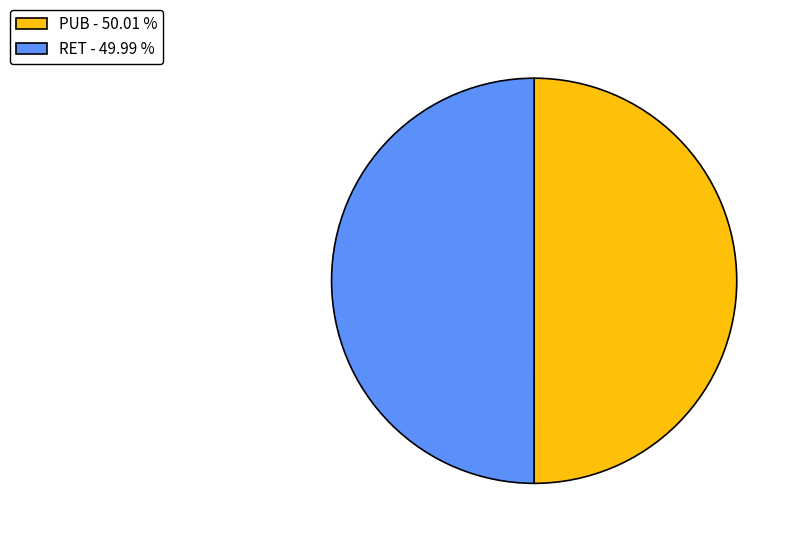

What is the ratio of the value at RET - 49.99 % to the value at PUB - 50.01 %?

1.0